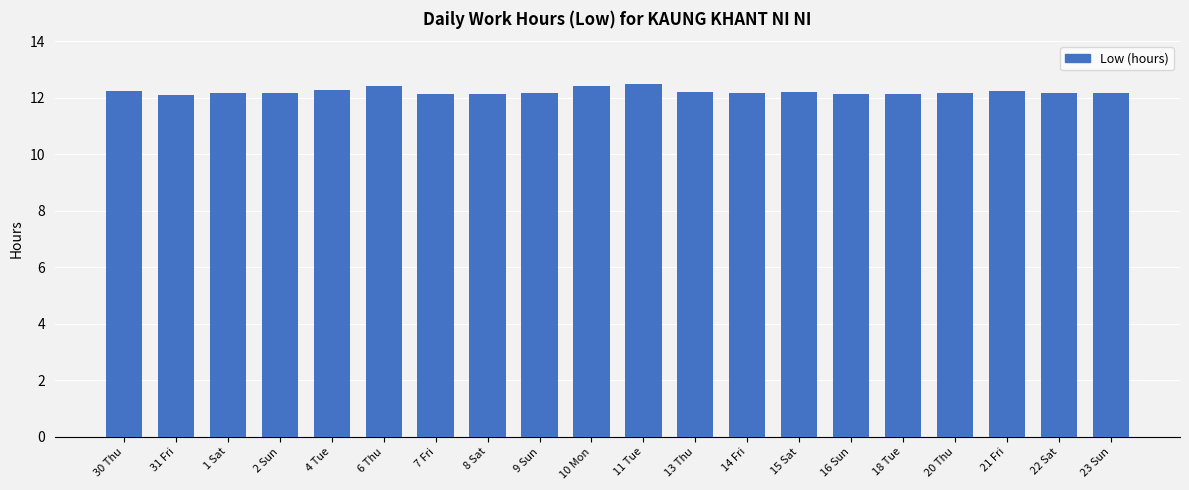

What is the smallest value displayed?

12.1